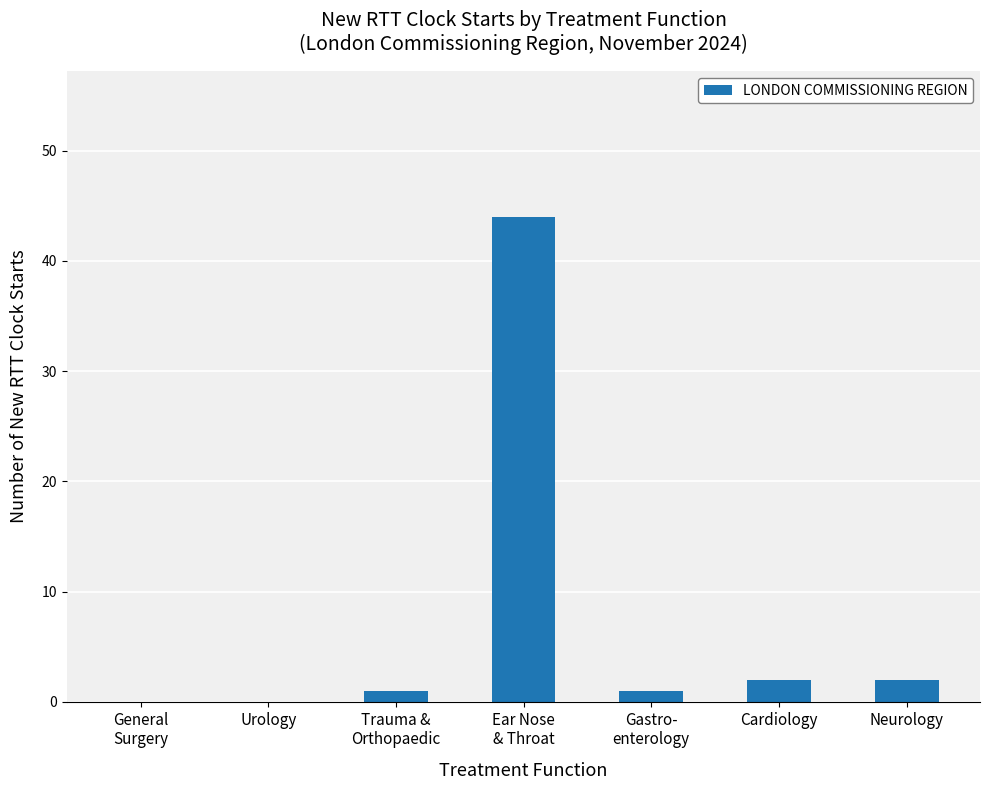

True or false: the data shows 44 at Ear Nose
& Throat.

True